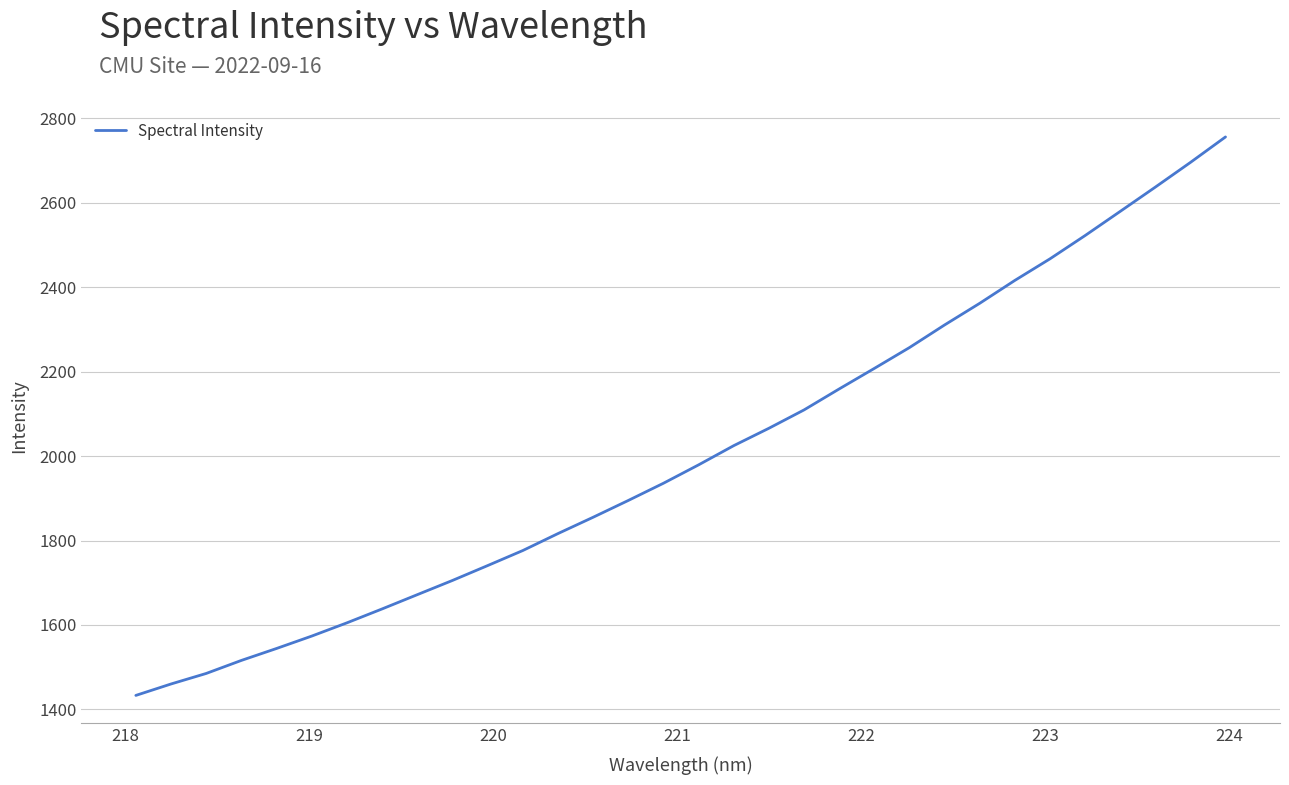

What is the difference between the maximum and minimum values?

1322.4